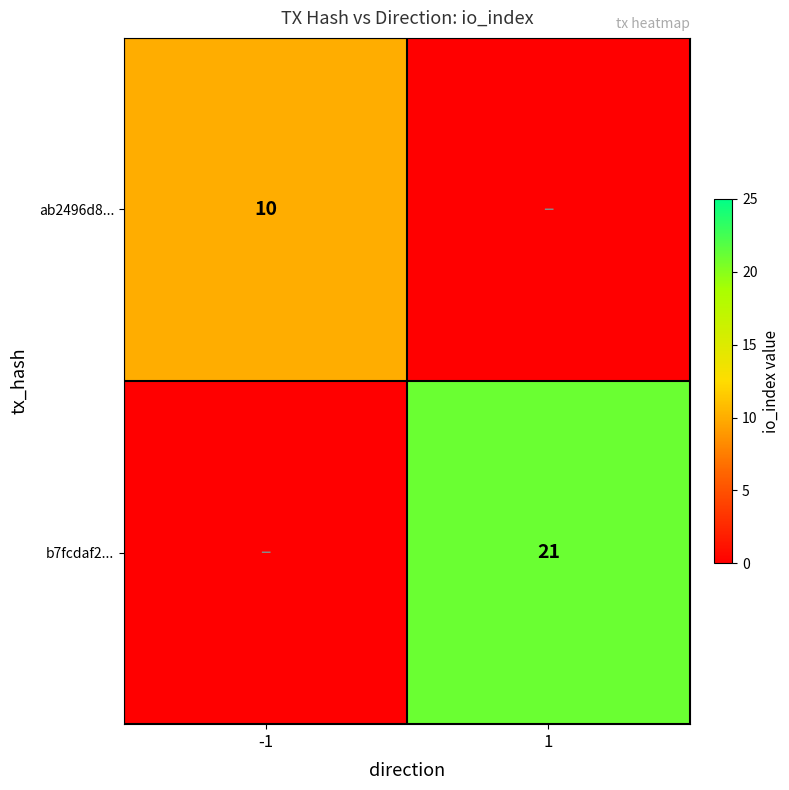

The b7fcdaf2... series shows 28 at 1. True or false?

False